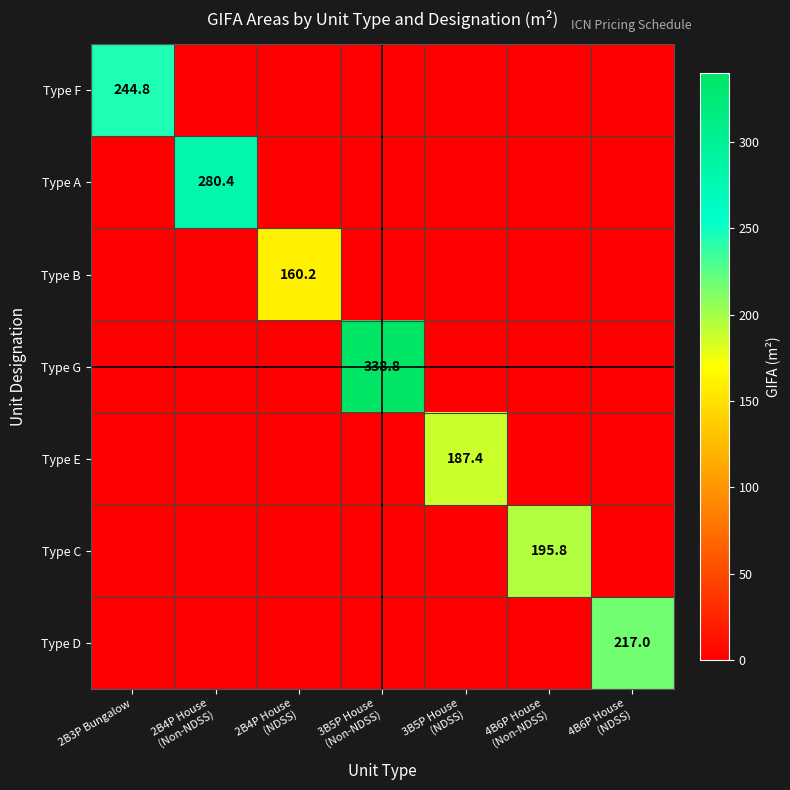

The Type F series shows 244.8 at 2B3P Bungalow. True or false?

True